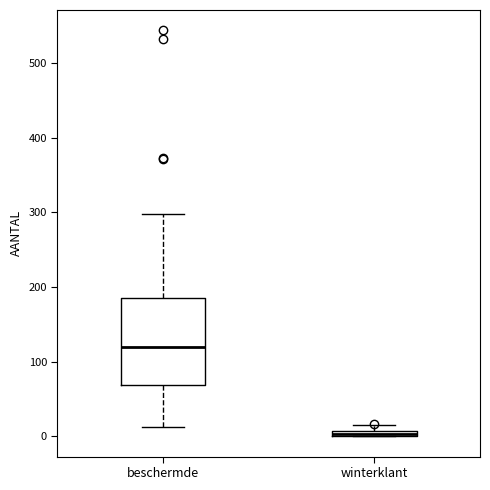

Where is the lower edge of the box for winterklant on the y-axis? The values are not printed on the chart, so give them approximately, as read against the axis.

0